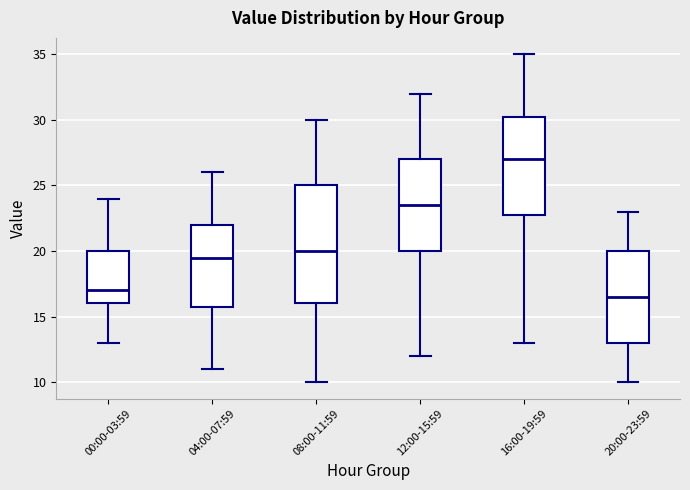

Reading left to right, read every box against the y-axis: the position of its median line, the range the box covers, and the ends of its whiskers. The values are not printed on the chart, so give them approximately, as read against the axis.

00:00-03:59: median 17.0, box 16.0 to 20.0, whiskers 13.0 to 24.0
04:00-07:59: median 19.5, box 16.0 to 22.0, whiskers 11.0 to 26.0
08:00-11:59: median 20.0, box 16.0 to 25.0, whiskers 10.0 to 30.0
12:00-15:59: median 23.5, box 20.0 to 27.0, whiskers 12.0 to 32.0
16:00-19:59: median 27.0, box 23.0 to 30.5, whiskers 13.0 to 35.0
20:00-23:59: median 16.5, box 13.0 to 20.0, whiskers 10.0 to 23.0